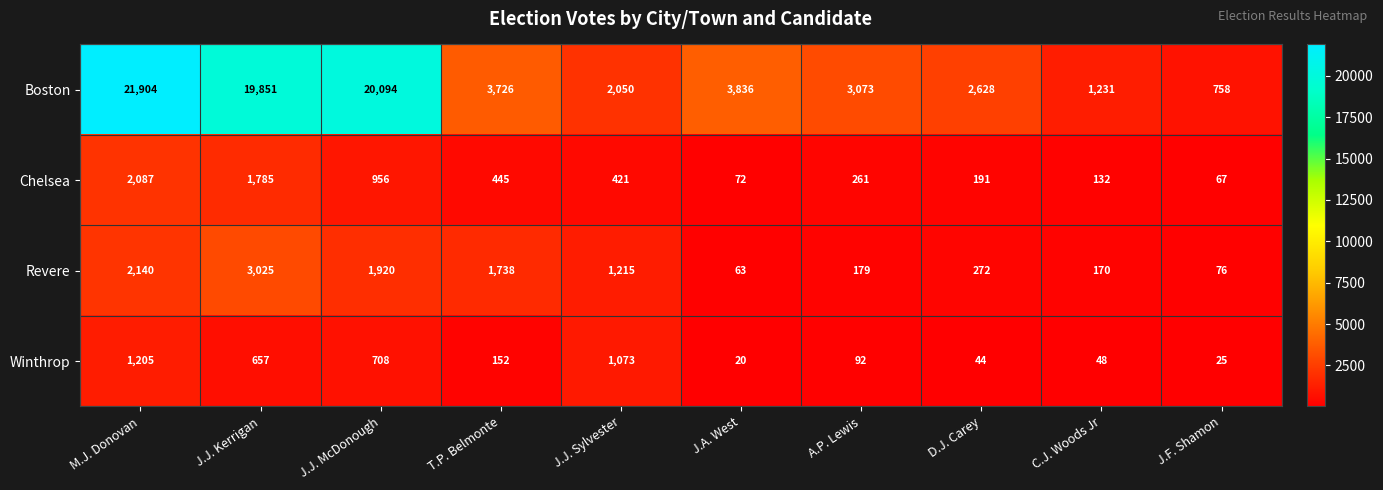

What is the difference between the maximum and minimum values in the Revere series?

2962